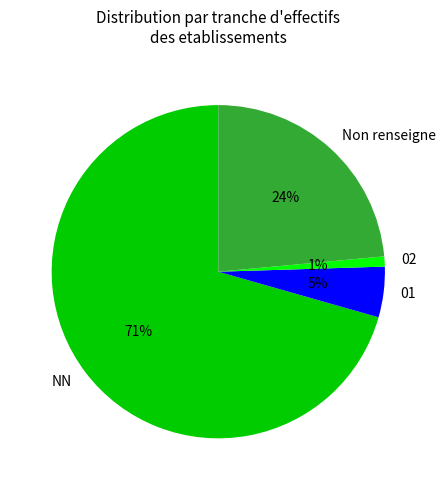

Which category has the smallest portion of the pie?

02